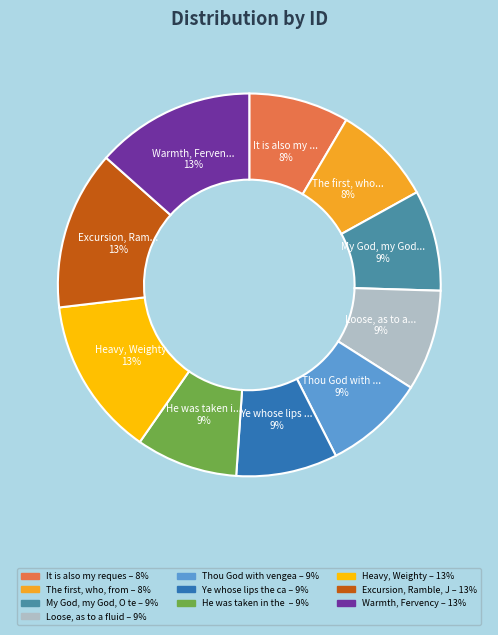

To the nearest percent, what is the difference between the largest and smallest slice percentages?

5%